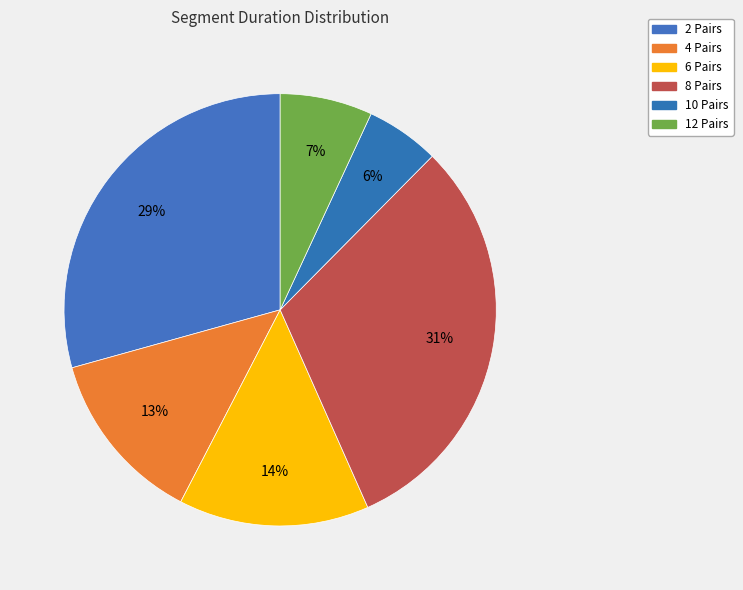

How many slices are in this pie chart?

6